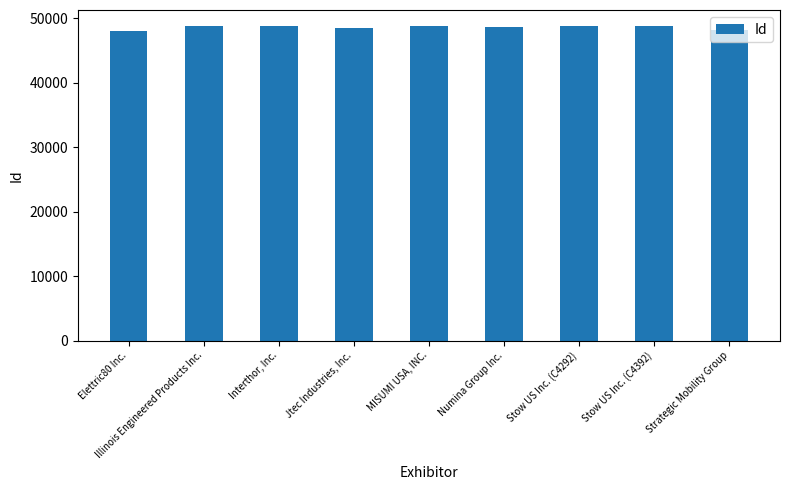

What is the maximum value shown in the chart?

48835